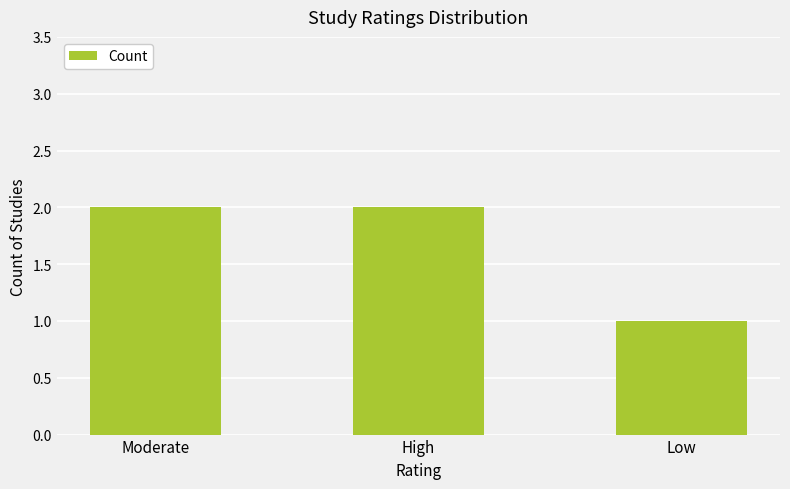

Reading left to right, extract all data points from this chart.

2	2	1